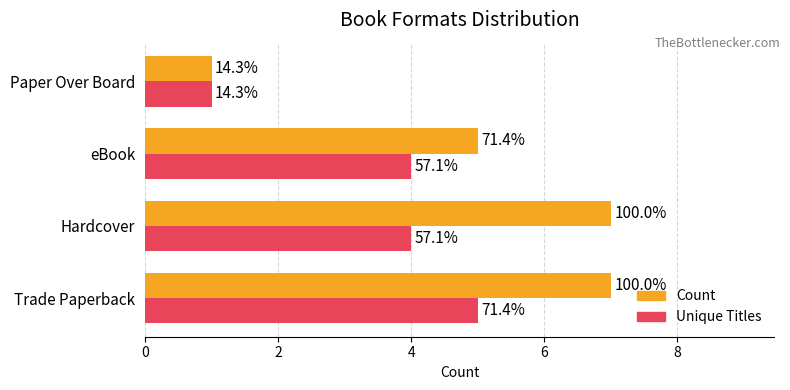

How many Unique Titles values are between 4 and 5?

3